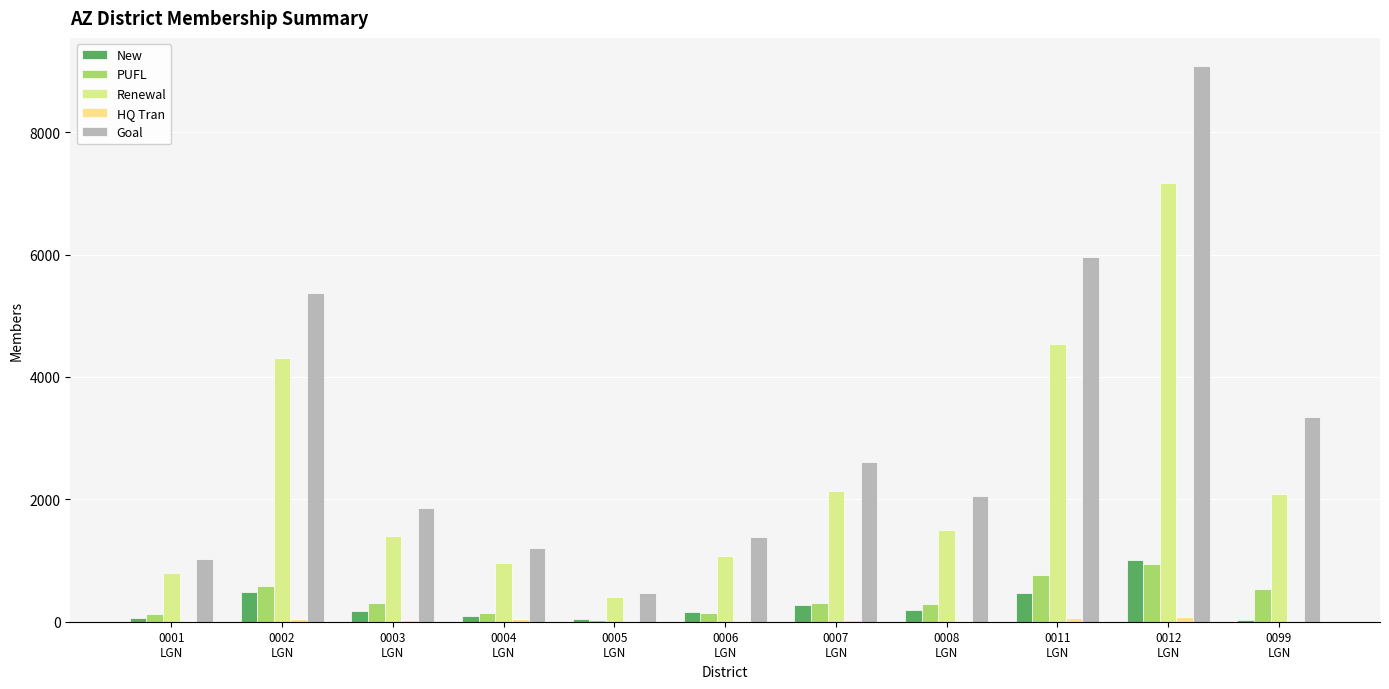

Between 0004
LGN and 0003
LGN, which is larger?

0003
LGN